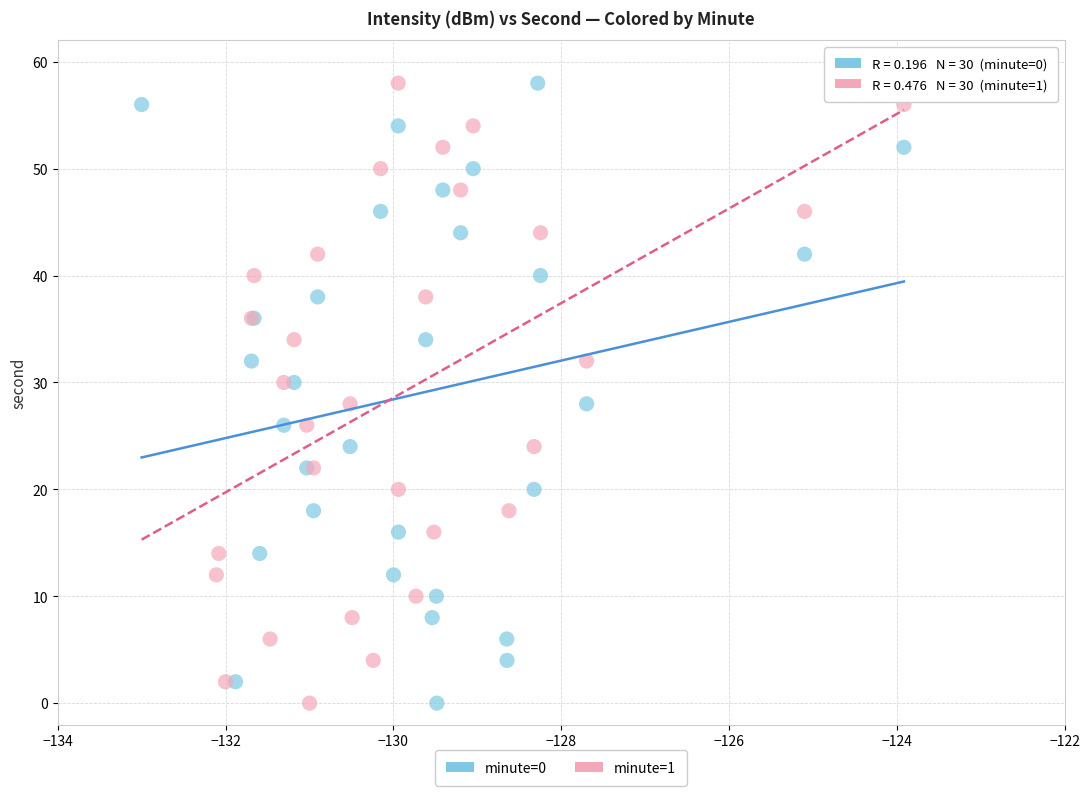

What are all the series names shown in the legend?

minute=0, minute=1